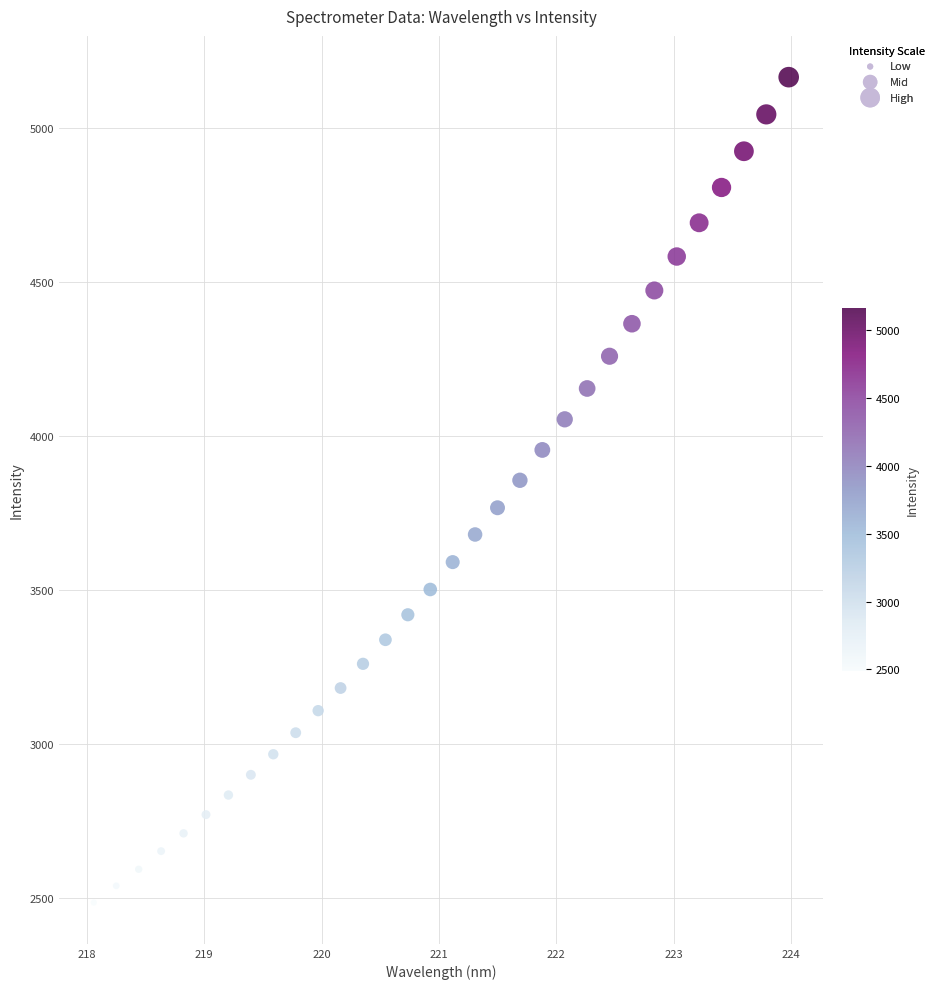

What is the range of Y values (max minus min)?

2680.0